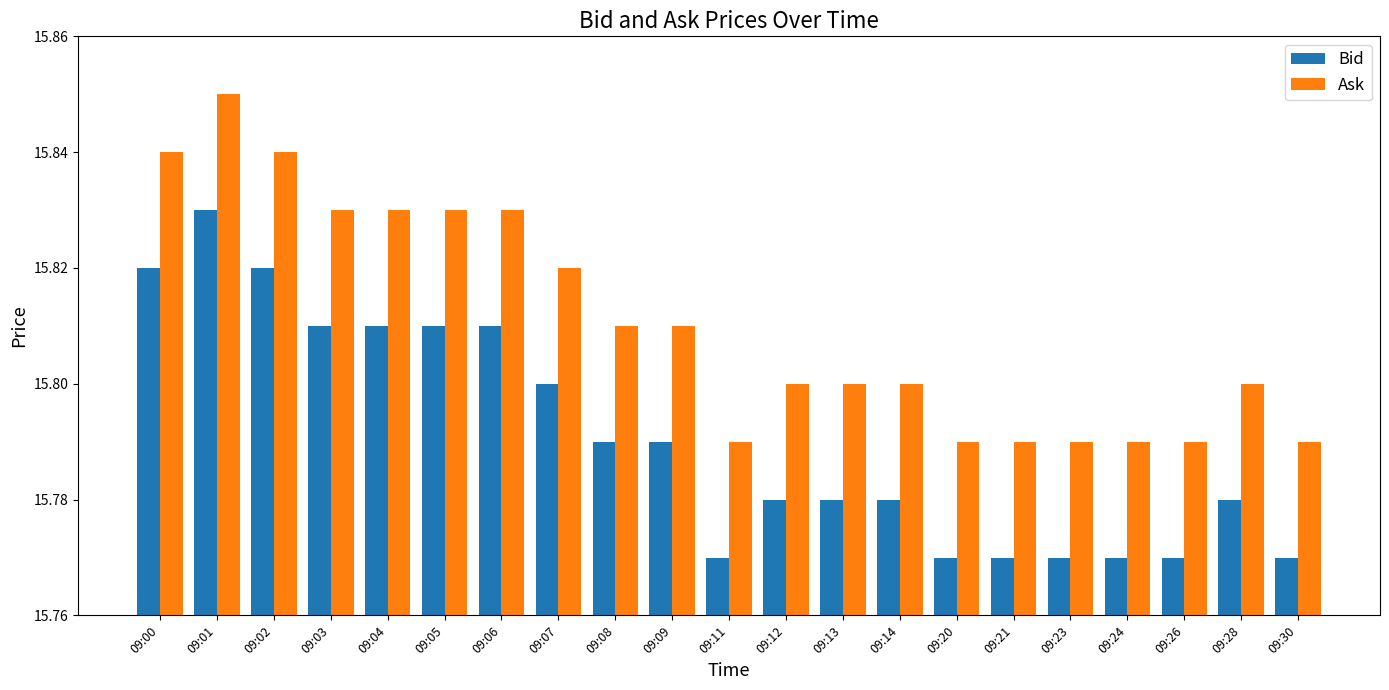

At which category does the chart reach its peak across all series?

09:01